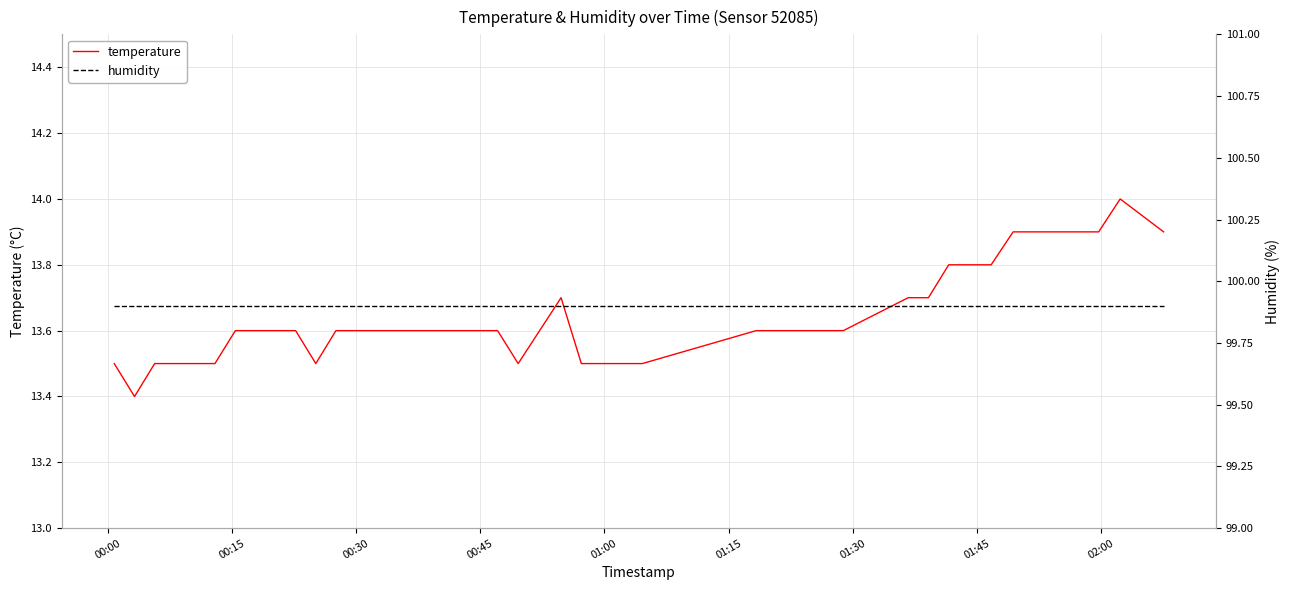

Reading left to right, extract all data points from this chart.

temperature: 13.5	13.4	13.5	13.5	13.5	13.5	13.6	13.6	13.6	13.6	13.5	13.6	13.6	13.6	13.6	13.6	13.6	13.6	13.6	13.5	13.7	13.5	13.5	13.5	13.5	13.6	13.6	13.6	13.6	13.7	13.7	13.8	13.8	13.8	13.9	13.9	13.9	13.9	14.0	13.9
humidity: 99.9	99.9	99.9	99.9	99.9	99.9	99.9	99.9	99.9	99.9	99.9	99.9	99.9	99.9	99.9	99.9	99.9	99.9	99.9	99.9	99.9	99.9	99.9	99.9	99.9	99.9	99.9	99.9	99.9	99.9	99.9	99.9	99.9	99.9	99.9	99.9	99.9	99.9	99.9	99.9